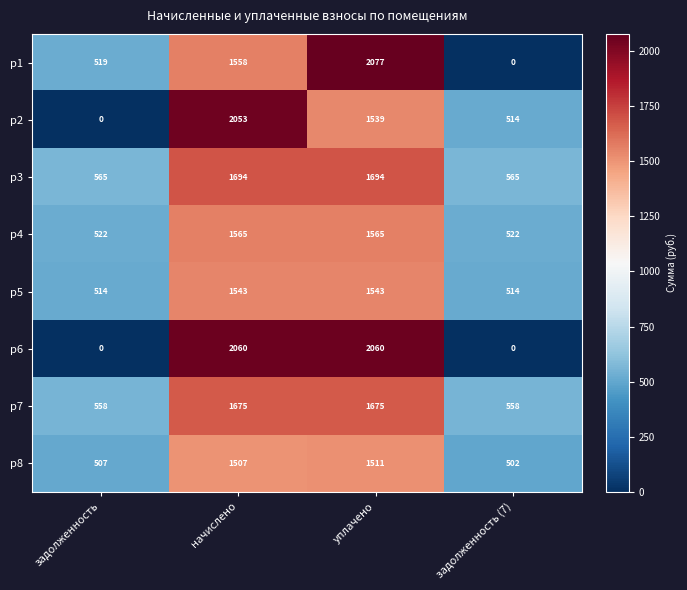

Rank the series by their maximum value, from highest to lowest.

p1, p6, p2, p3, p7, p4, p5, p8